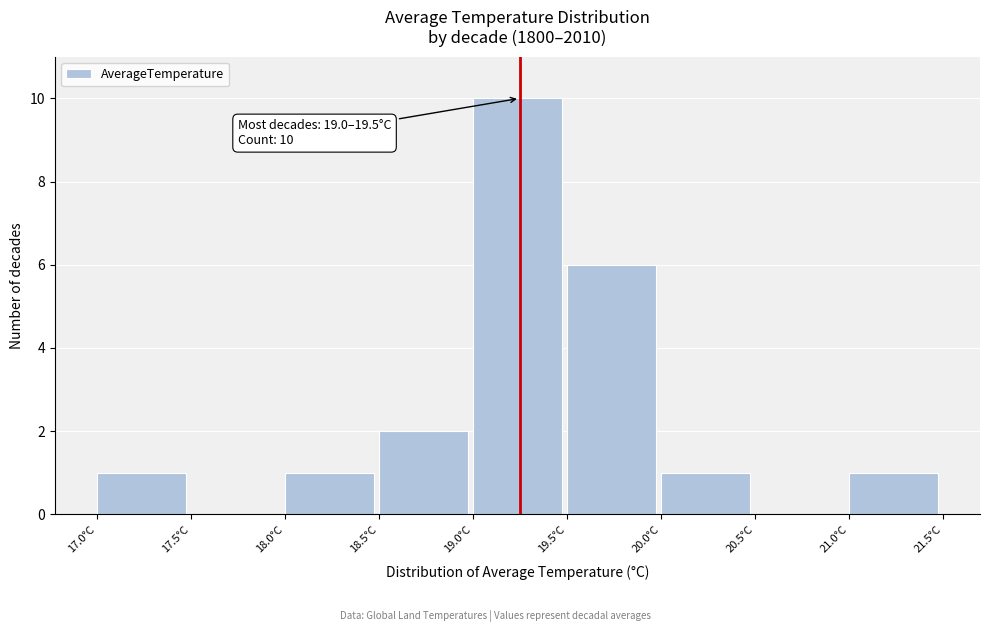

Over which range of the x-axis is the bar tallest?

19.0 to 19.5